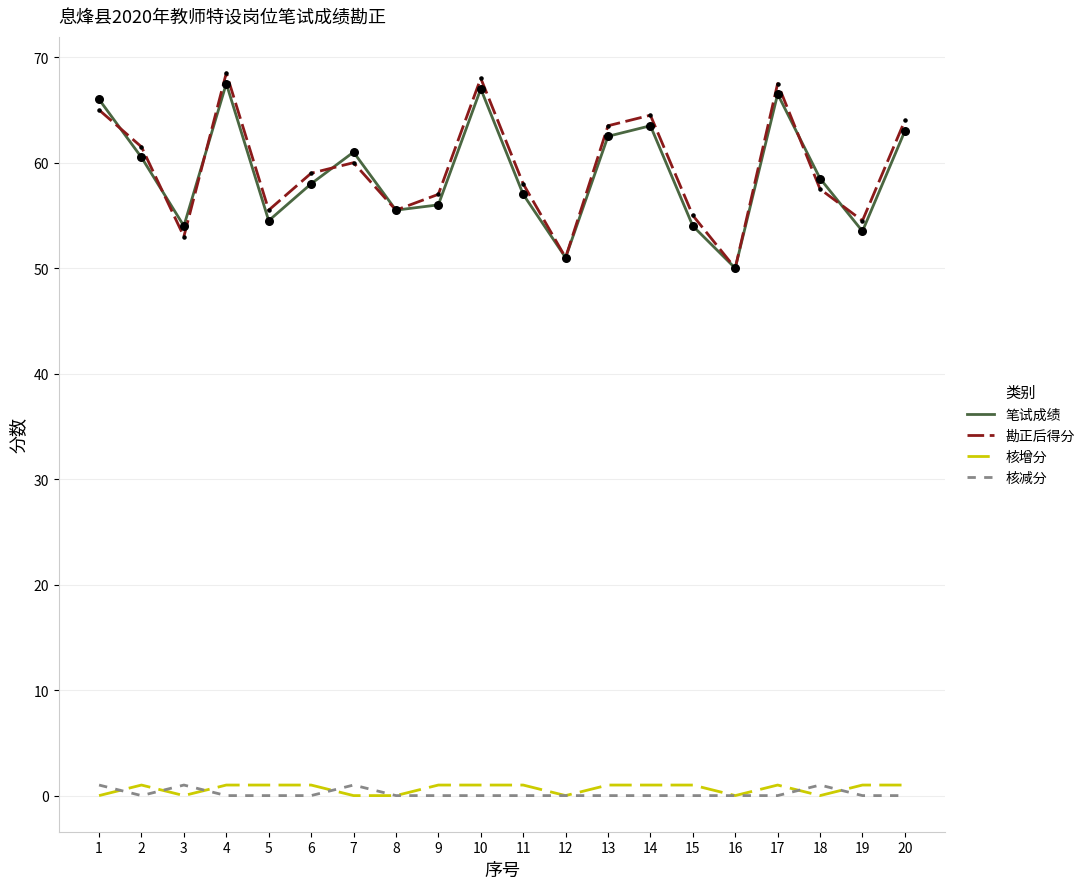

Which series has the largest range (max minus min)?

勘正后得分